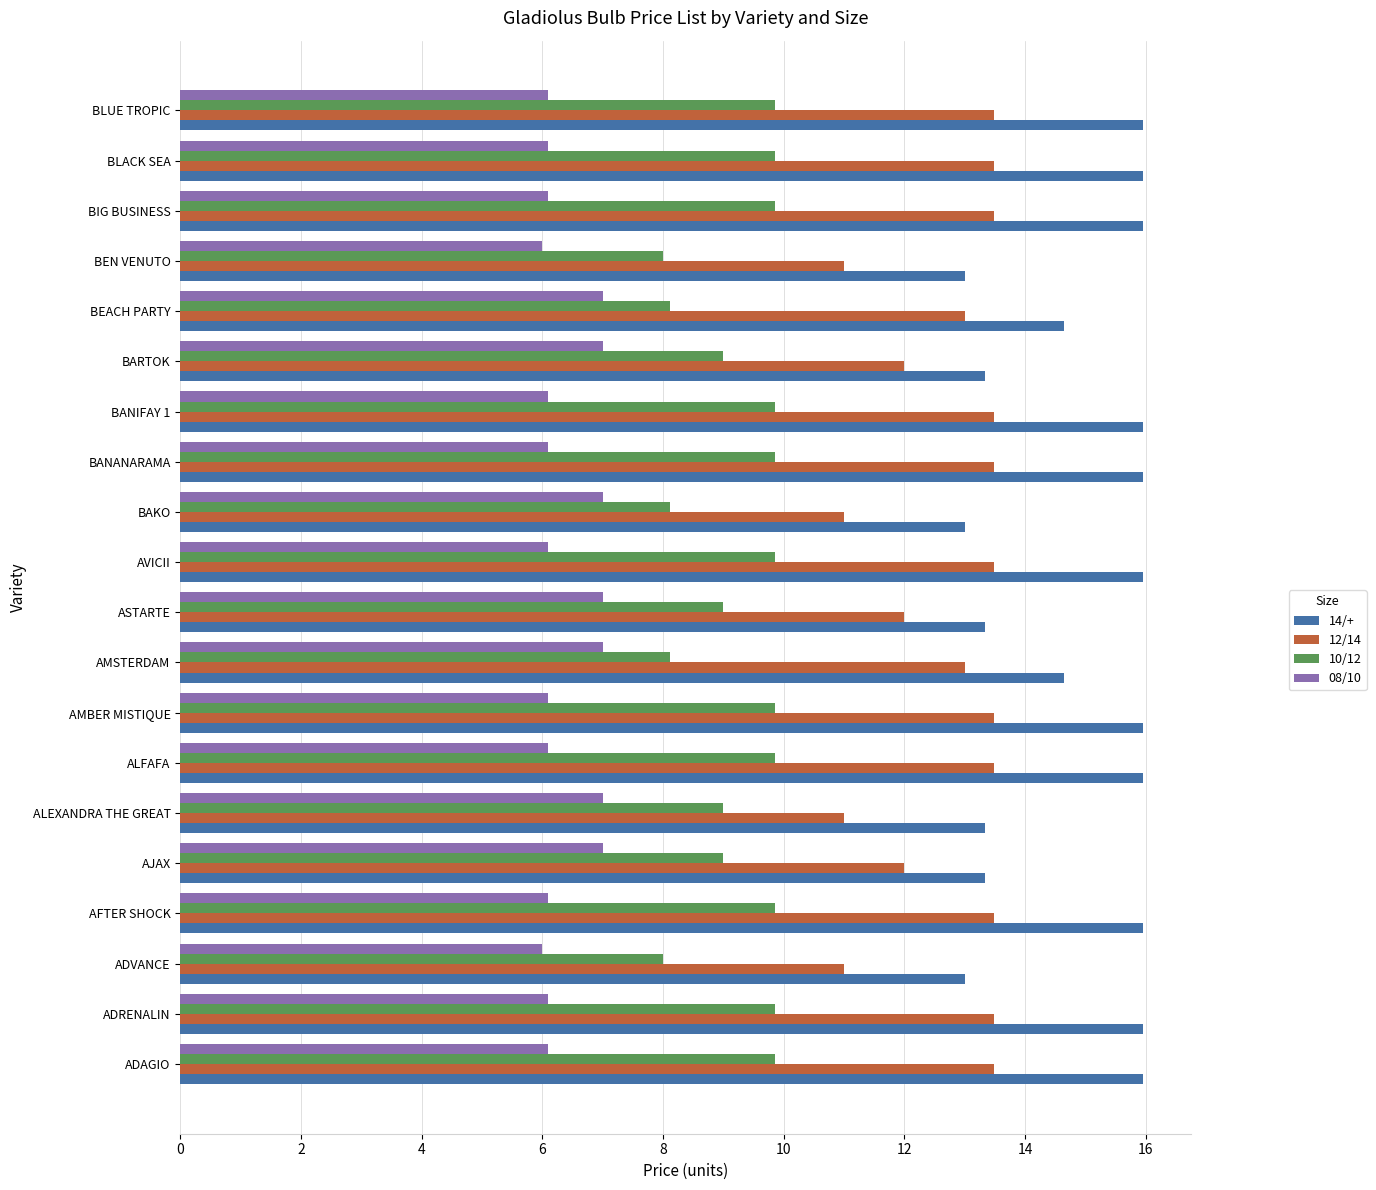

What is the average value of the 10/12 series?

9.2